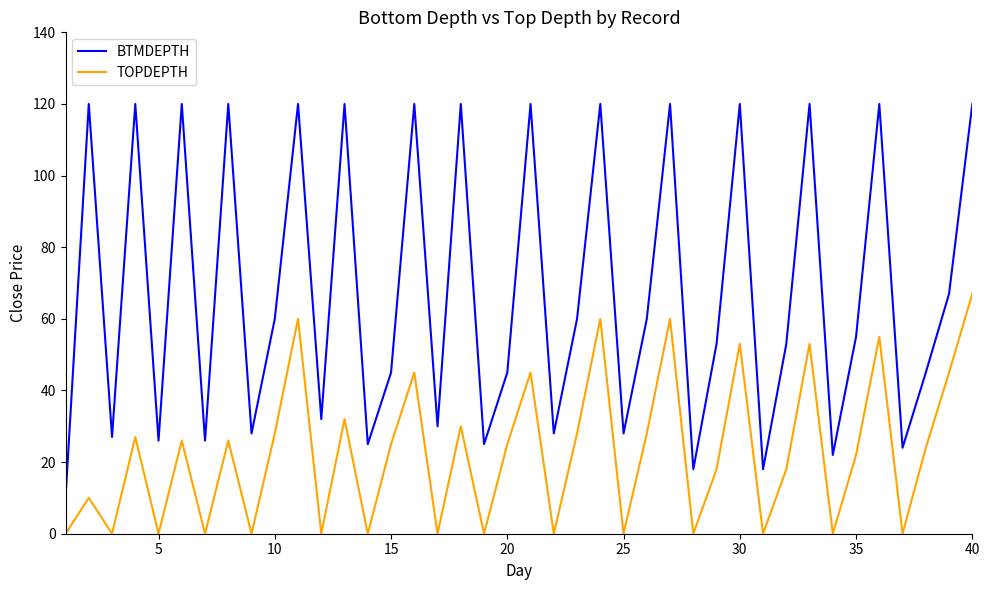

What is the sum of all BTMDEPTH values?

2710